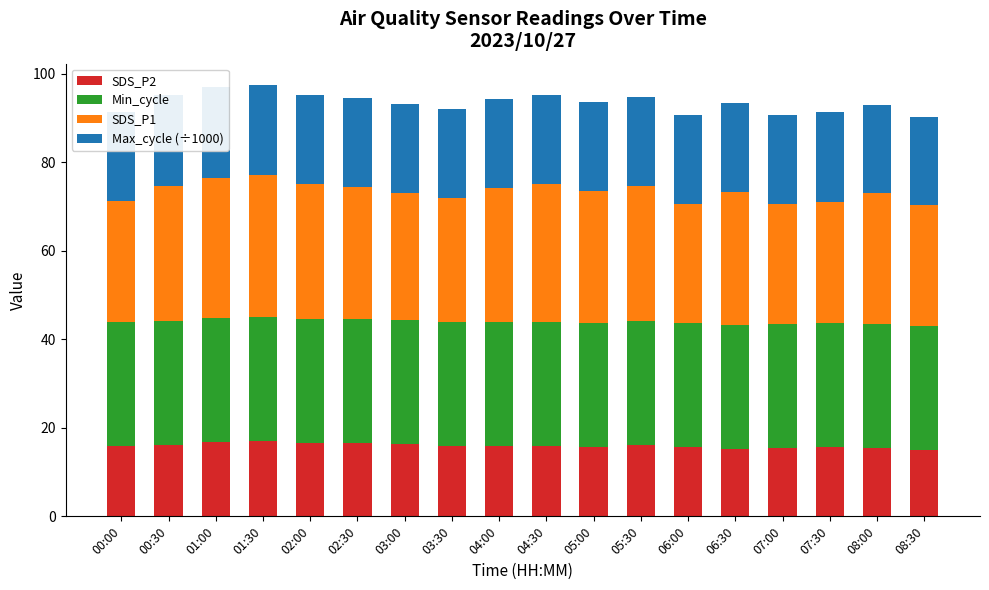

At which category is the sum across all series the highest?

01:30